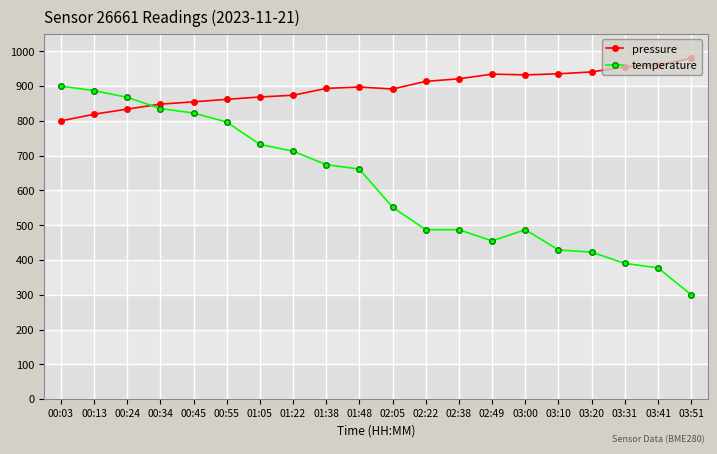

Rank the series by their average value, from lowest to highest.

temperature, pressure